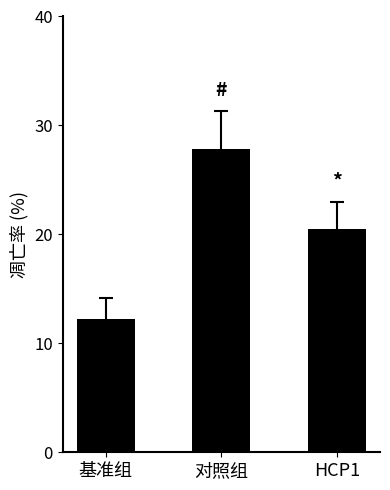

Reading left to right, extract all data points from this chart.

基准组=12.2	对照组=27.8	HCP1=20.5